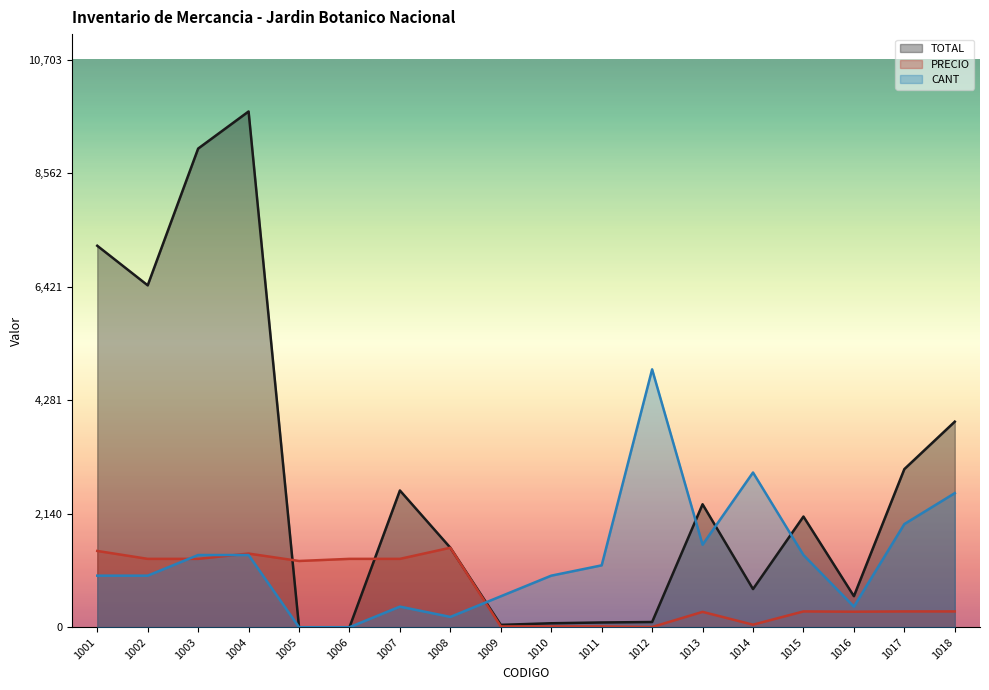

Where do TOTAL and PRECIO first cross each other?

1004 and 1005